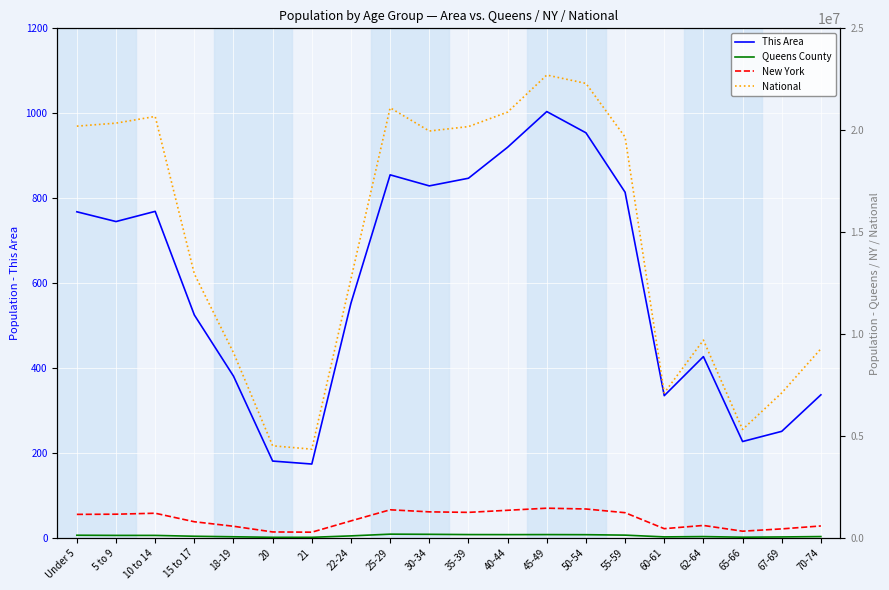

At how many categories does at least one series exceed 6082443?

17